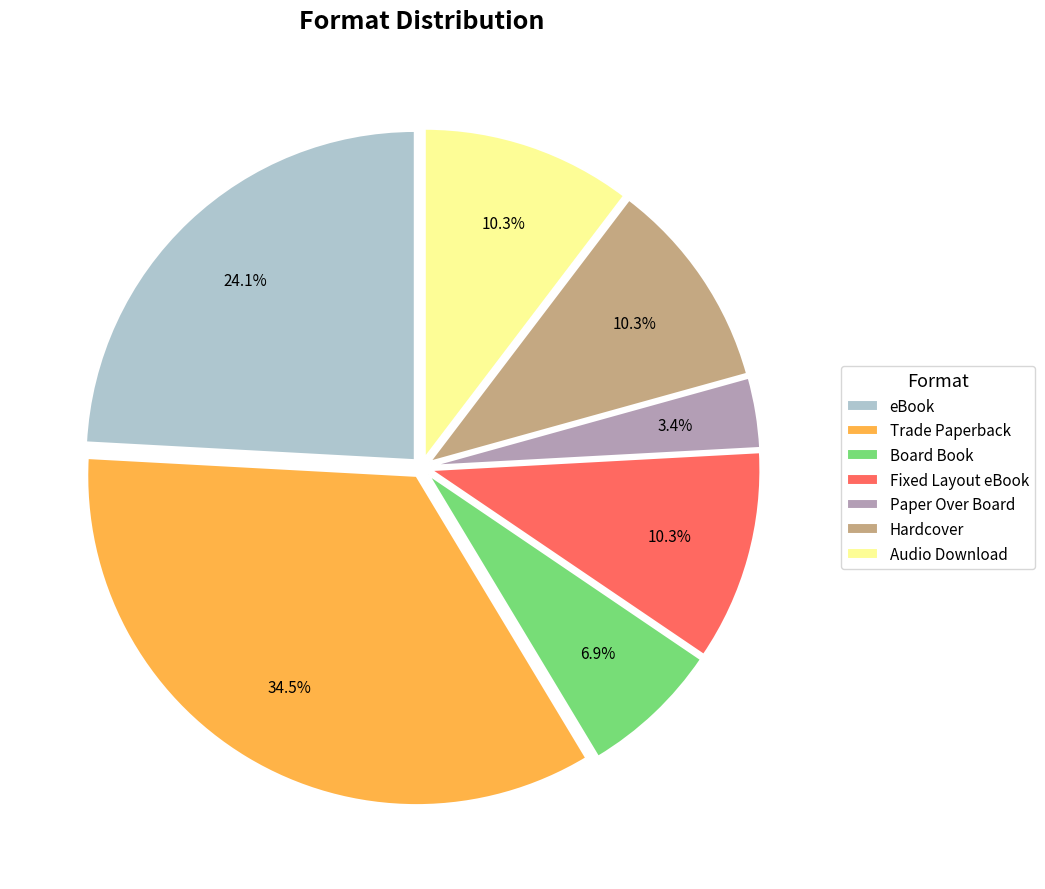

Is eBook the majority of the pie?

No